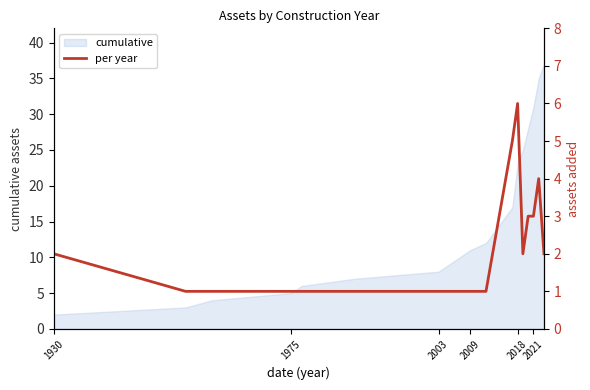

True or false: cumulative has a value of 31 at 2021.

True